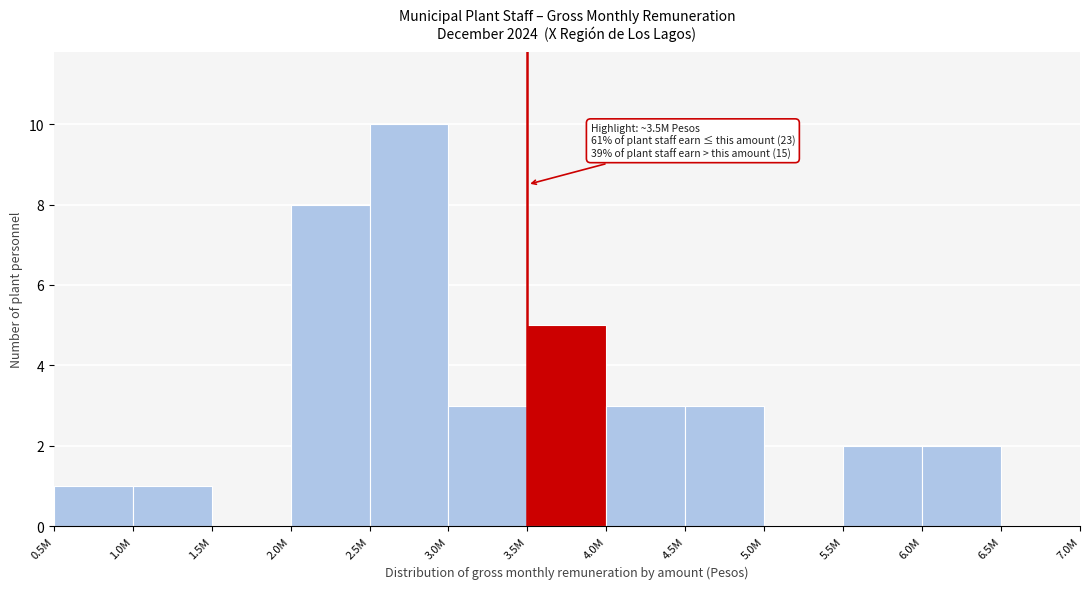

Reading right to left, transcribe all the data shown in this chart.

6.5M=0	6.0M=2	5.5M=2	5.0M=0	4.5M=3	4.0M=3	3.5M=5	3.0M=3	2.5M=10	2.0M=8	1.5M=0	1.0M=1	0.5M=1